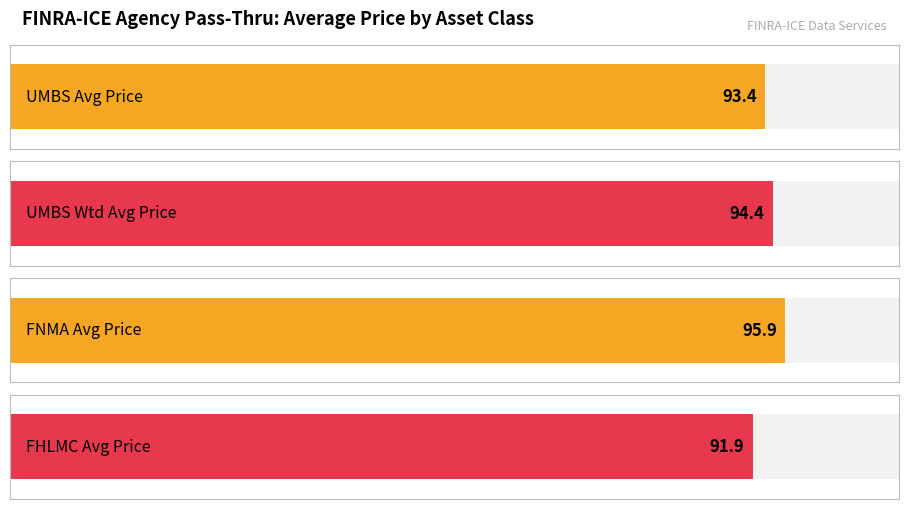

The value of UMBS Average Price at <= 3.5 is 93.4. True or false?

True